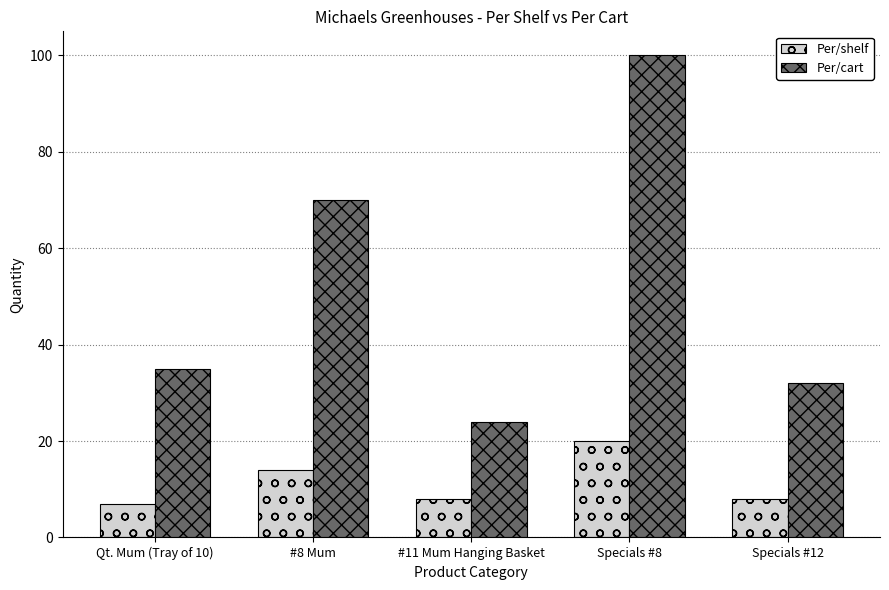

Which series has the largest total across all categories?

Per/cart